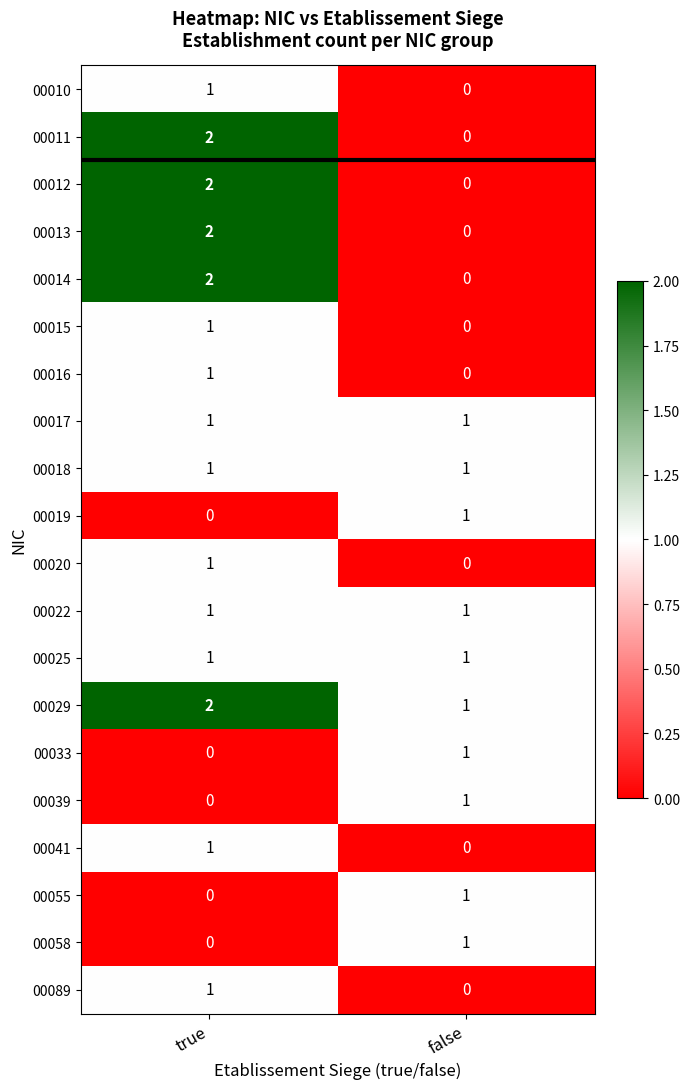

True or false: 00089 has a value of 1 at true.

True